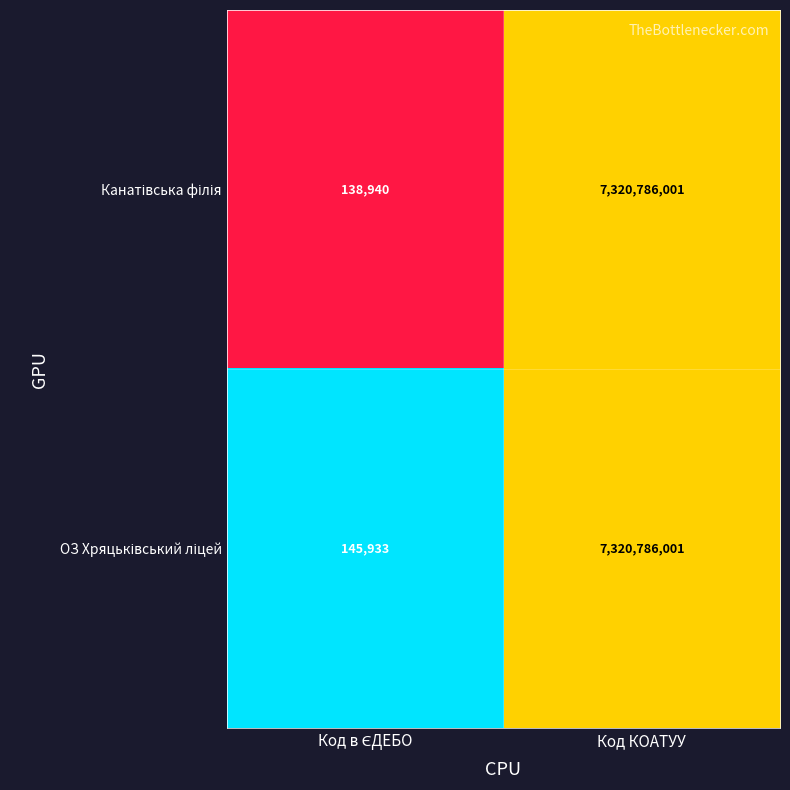

What is the maximum value shown in the chart?

7320786001